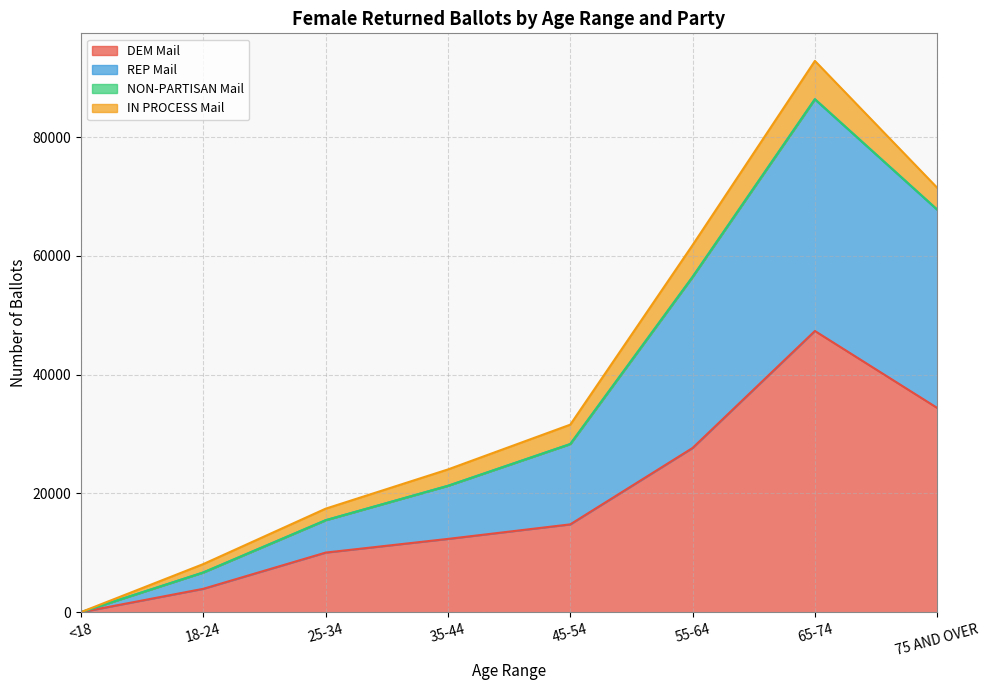

Does the chart have visible grid lines?

Yes